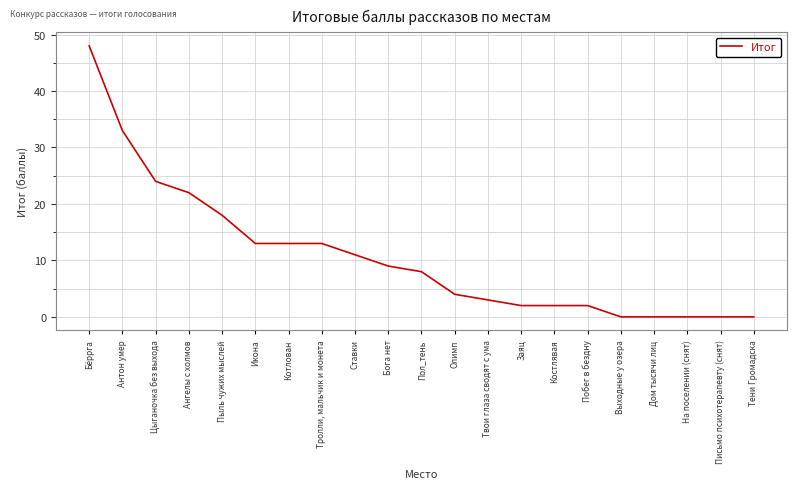

Reading right to left, transcribe all the data shown in this chart.

Тени Громадска=0	Письмо психотерапевту (снят)=0	На поселении (снят)=0	Дом тысячи лиц=0	Выходные у озера=0	Побег в бездну=2	Костлявая=2	Заяц=2	Твои глаза сводят с ума=3	Олимп=4	Пол_тень=8	Бога нет=9	Ставки=11	Тролли, мальчик и монета=13	Котлован=13	Икона=13	Пыль чужих мыслей=18	Ангелы с холмов=22	Цыганочка без выхода=24	Антон умер=33	Бёррга=48